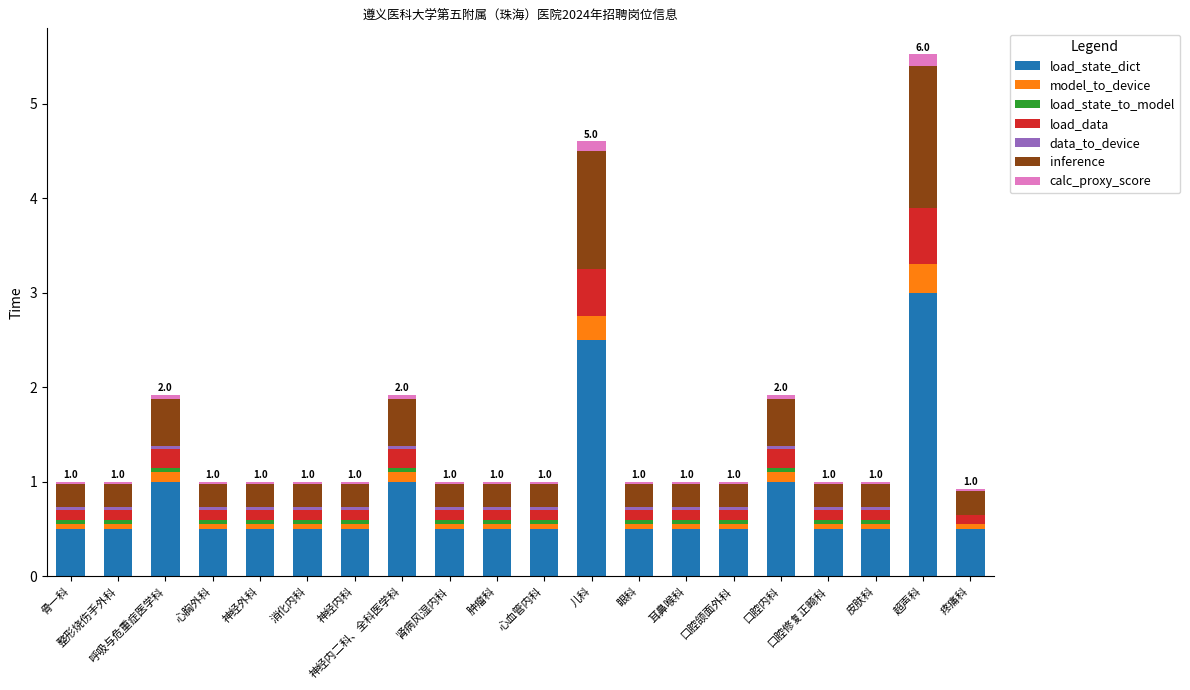

How many distinct data groups are displayed?

7